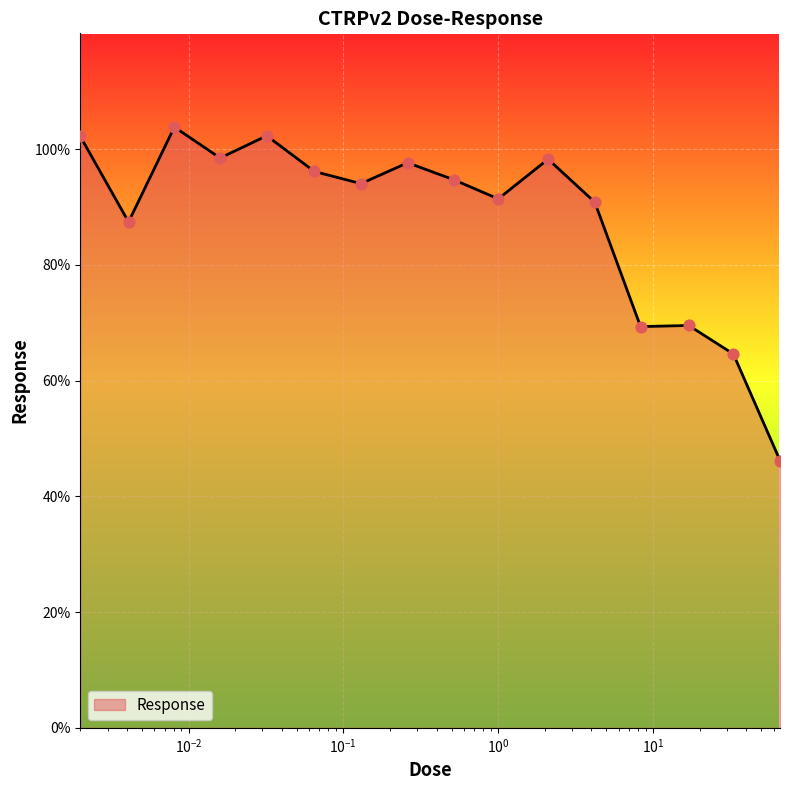

What is the smallest value displayed?

46.2